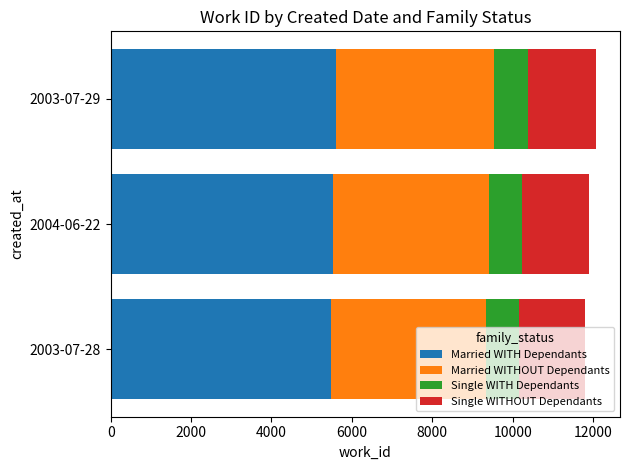

What is the total value across all series at 2004-06-22?

11893.8